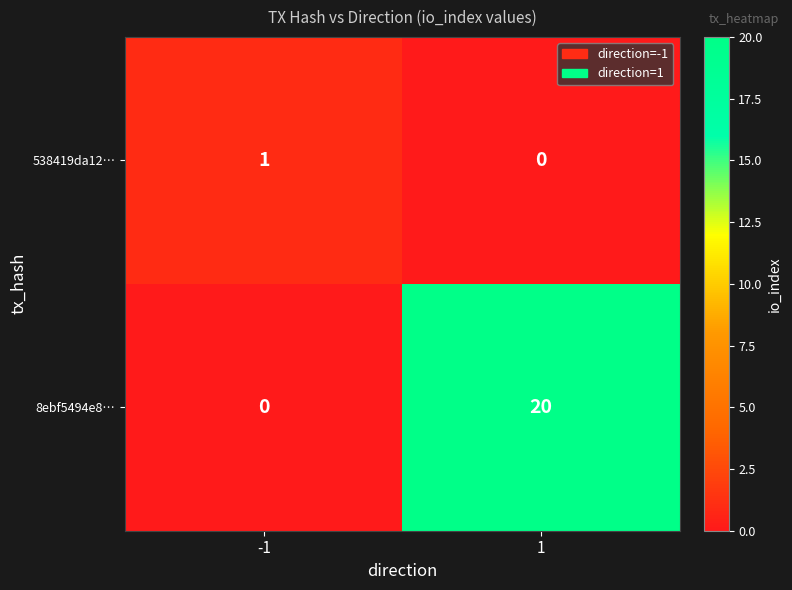

Rank the categories by 8ebf5494e8… value from lowest to highest.

-1, 1